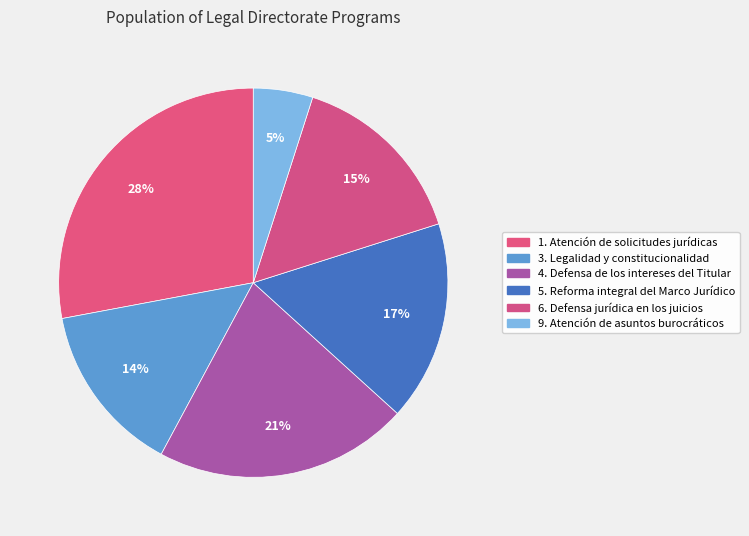

Which category has the smallest portion of the pie?

9. Atención de asuntos burocráticos